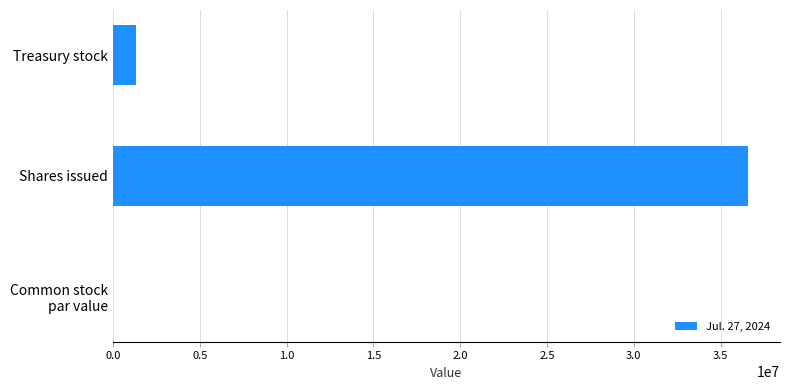

How many categories are shown in the chart?

3